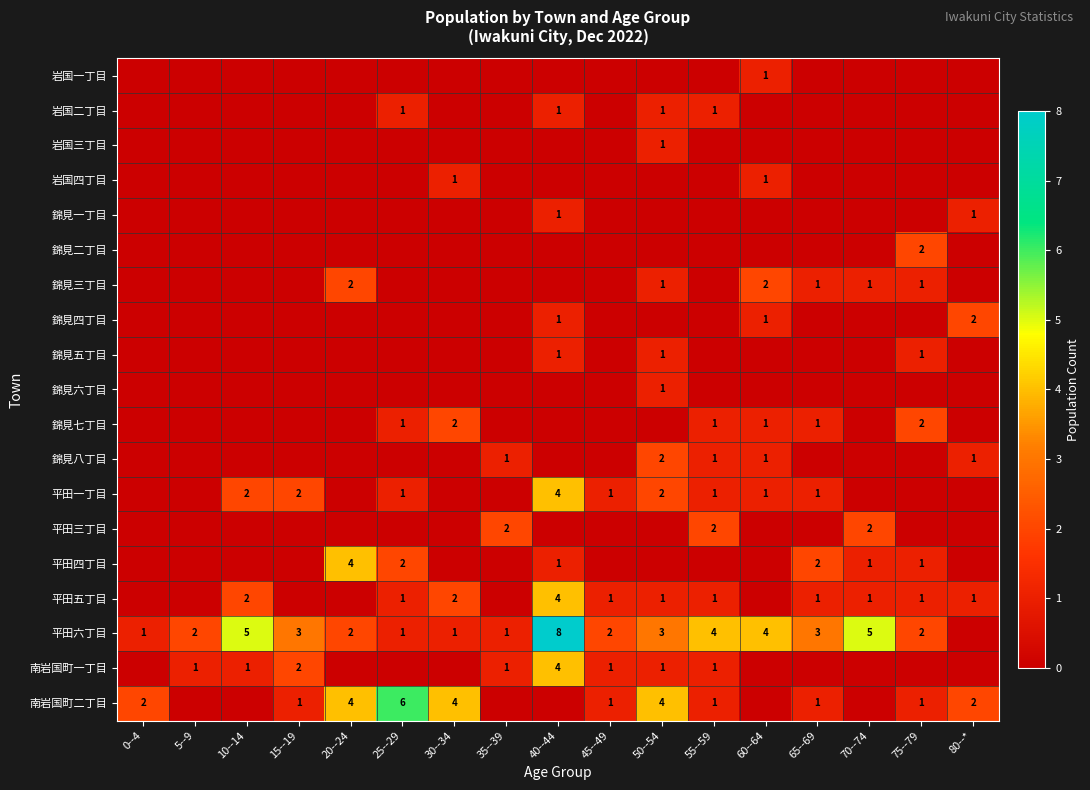

Is it true that 南岩国町一丁目 equals 4 at 40--44?

True